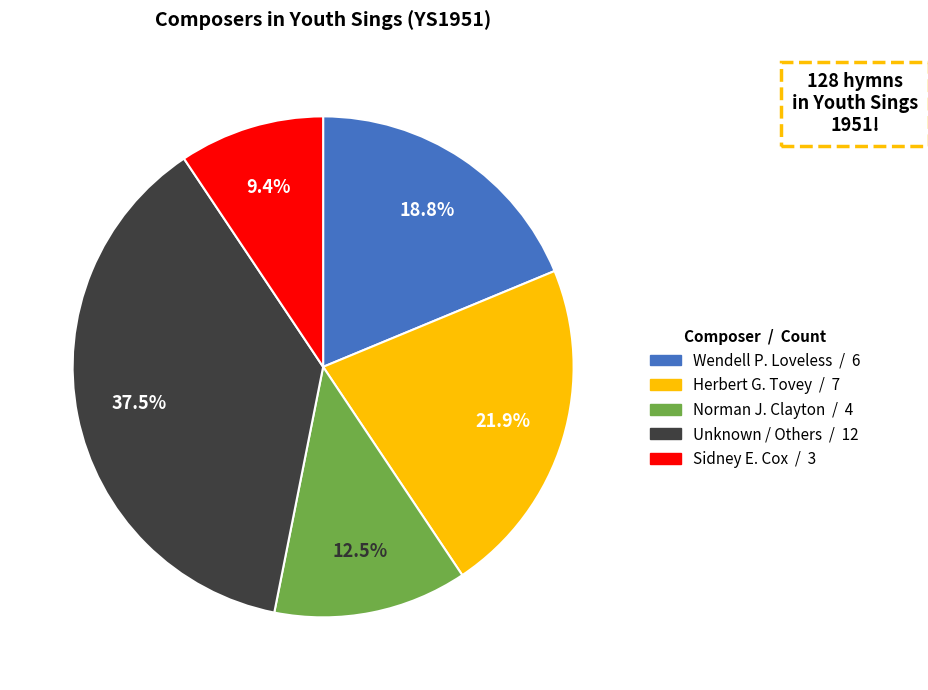

Which category has the biggest portion of the pie?

Unknown / Others